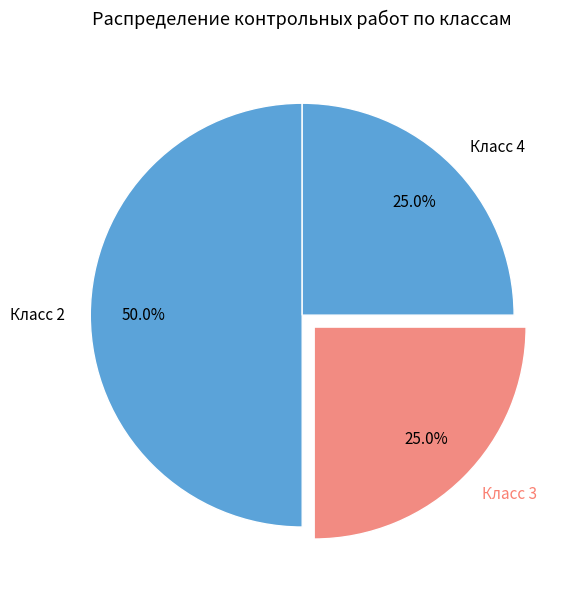

What is the largest slice in the pie chart?

Класс 2